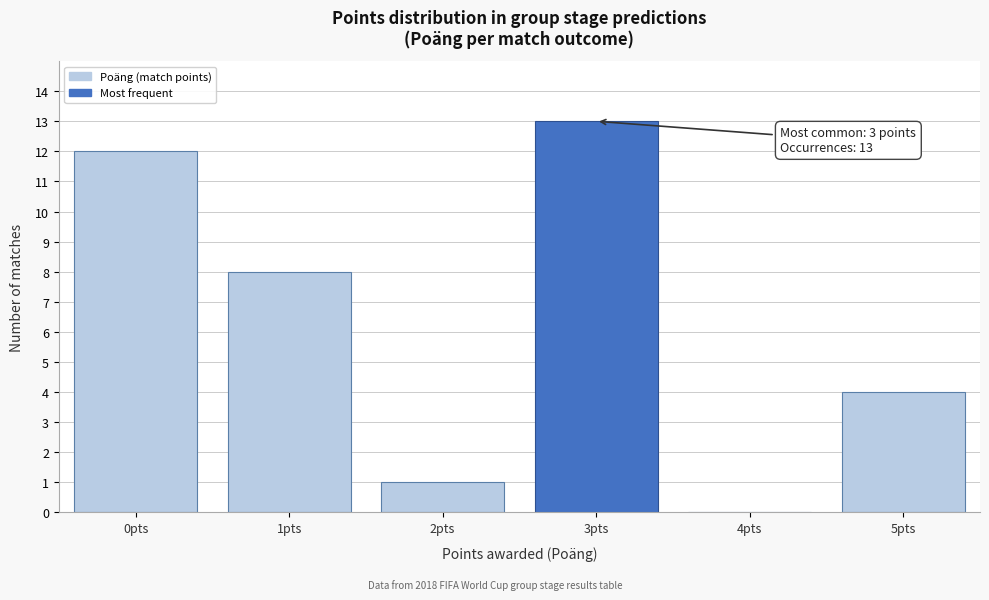

Reading right to left, list all the values displayed in this chart.

5pts=4	4pts=0	3pts=13	2pts=1	1pts=8	0pts=12